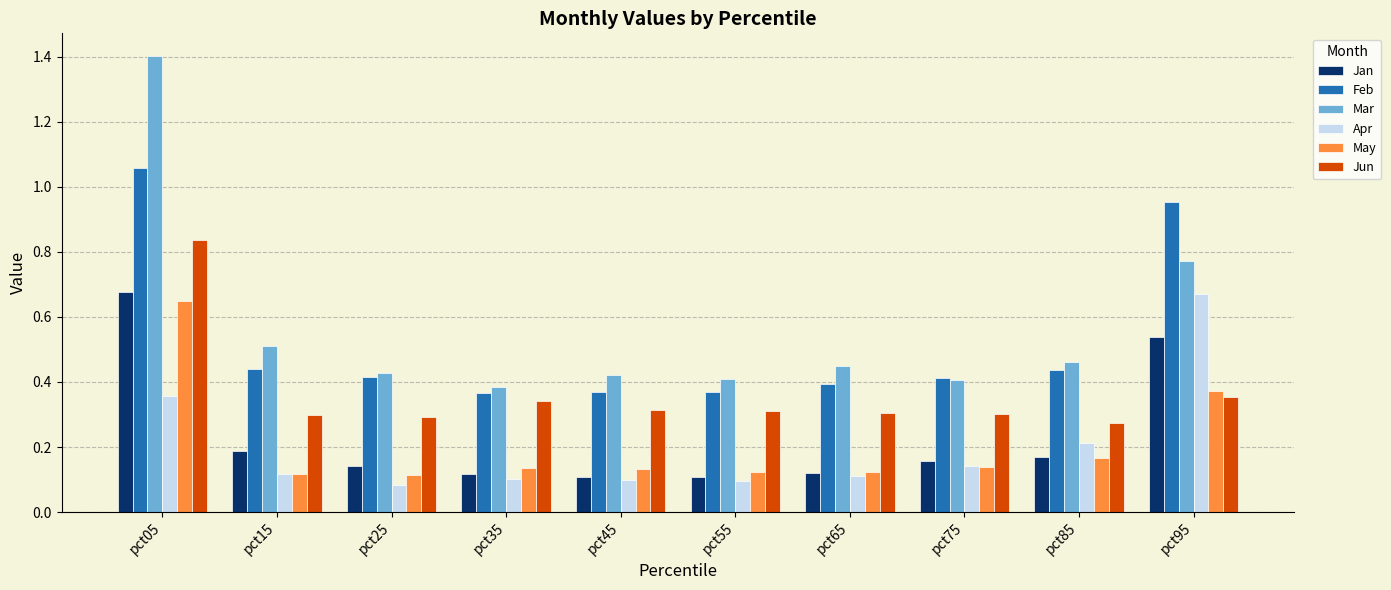

How many May values are between 0 and 1?

10